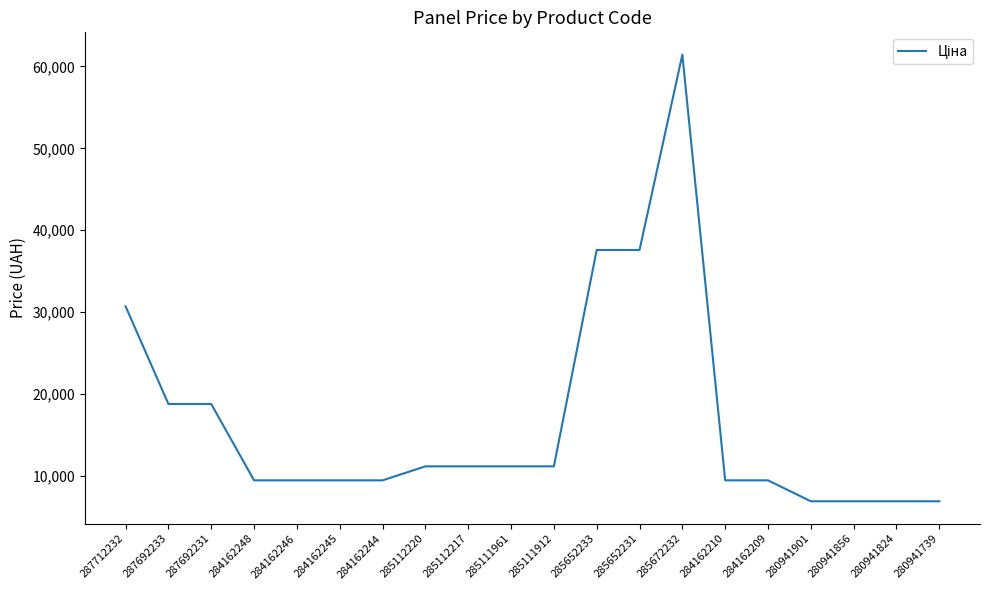

What value does the data have at 280941739?

6925.7